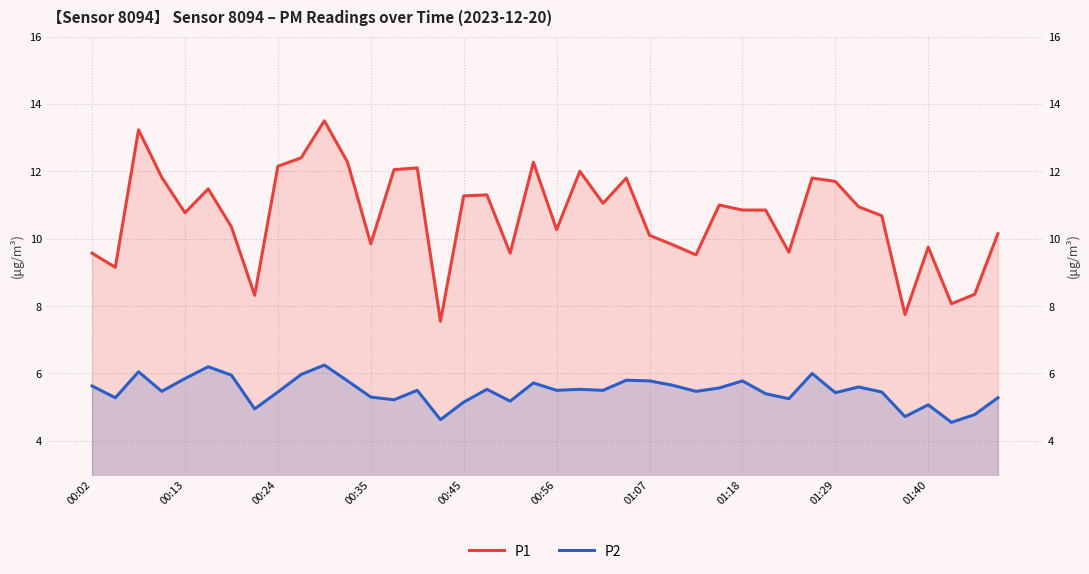

At which label does P2 first exceed 5?

00:02